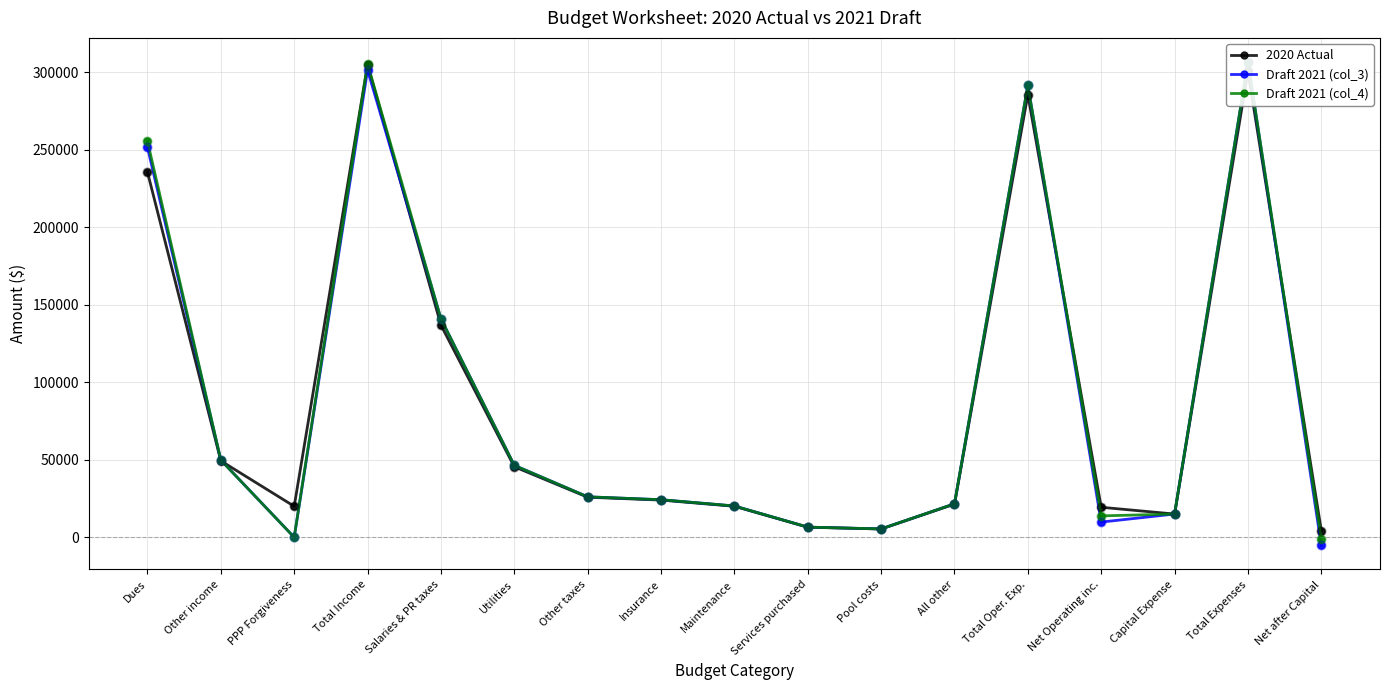

Which series has the largest total across all categories?

Draft 2021 (col_4)